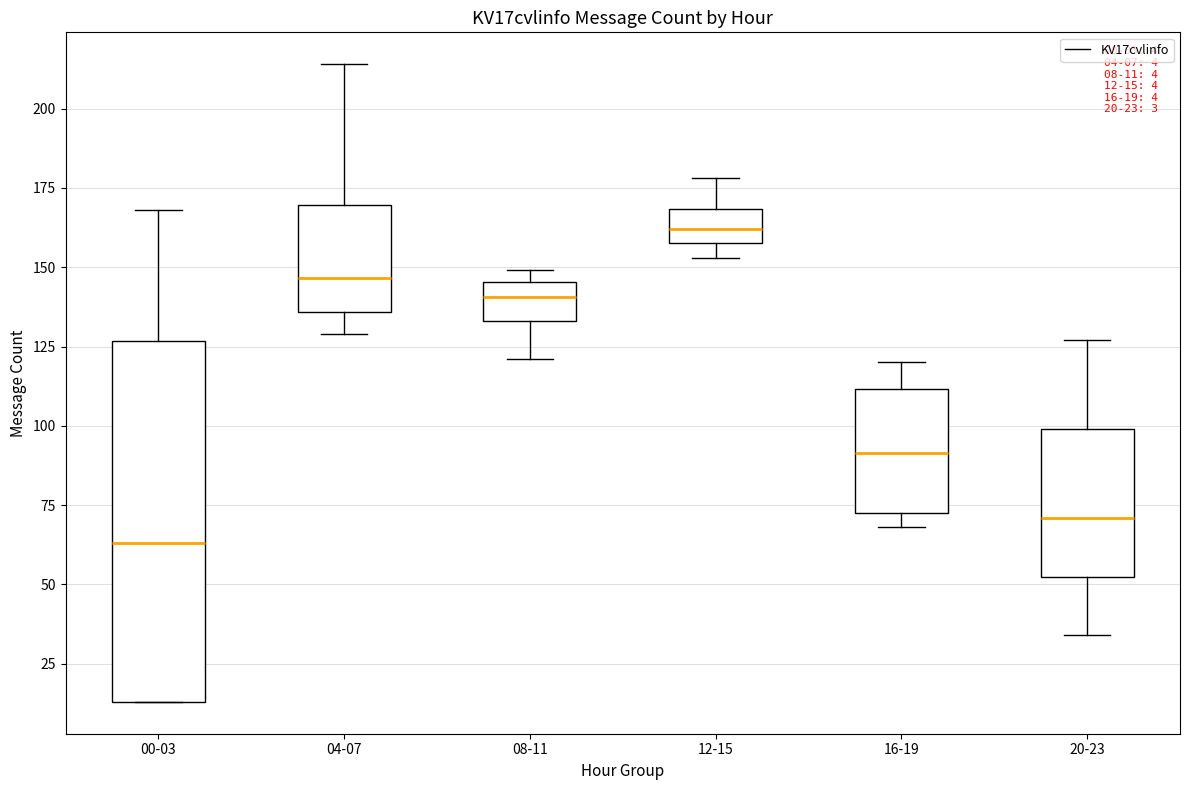

Which box has the lowest median line?

00-03